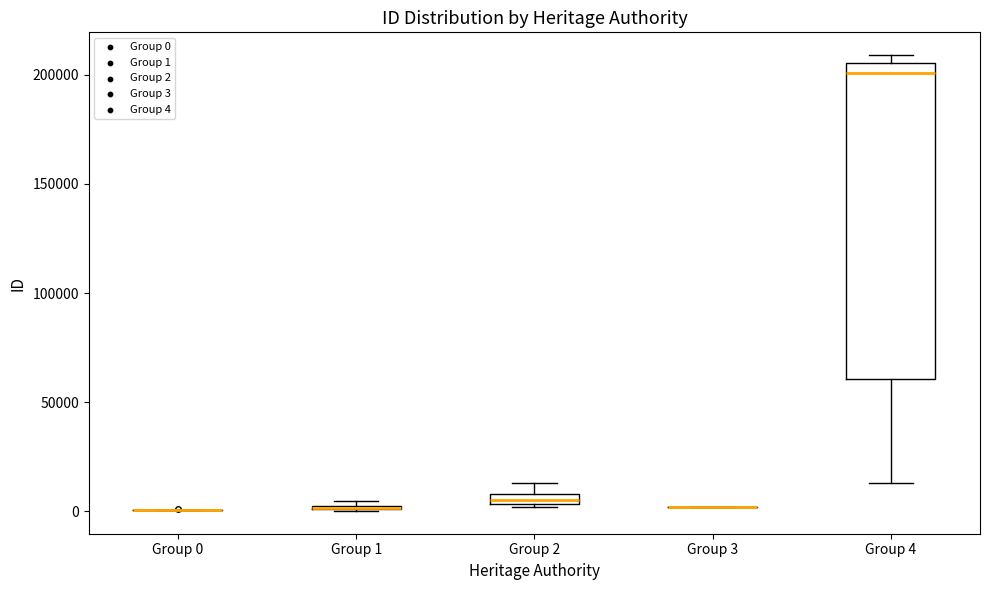

Comparing the boxes themselves (not the whiskers), which one is the tallest?

Group 4